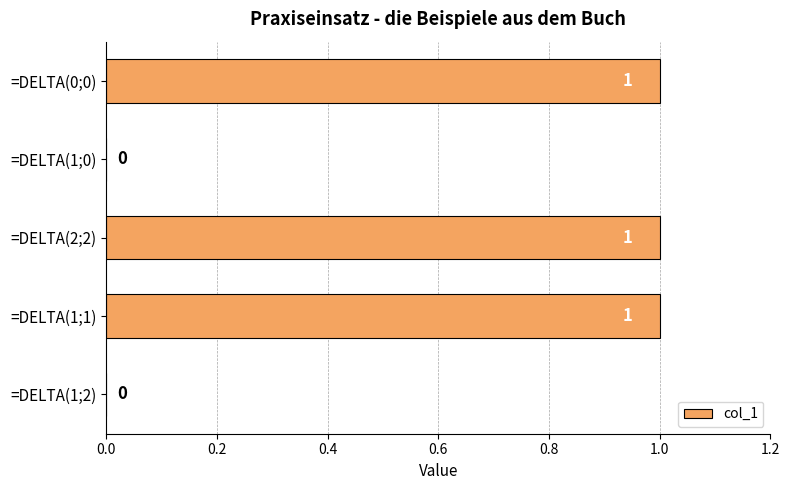

Reading bottom to top, extract all data points from this chart.

=DELTA(1;2)=0	=DELTA(1;1)=1	=DELTA(2;2)=1	=DELTA(1;0)=0	=DELTA(0;0)=1